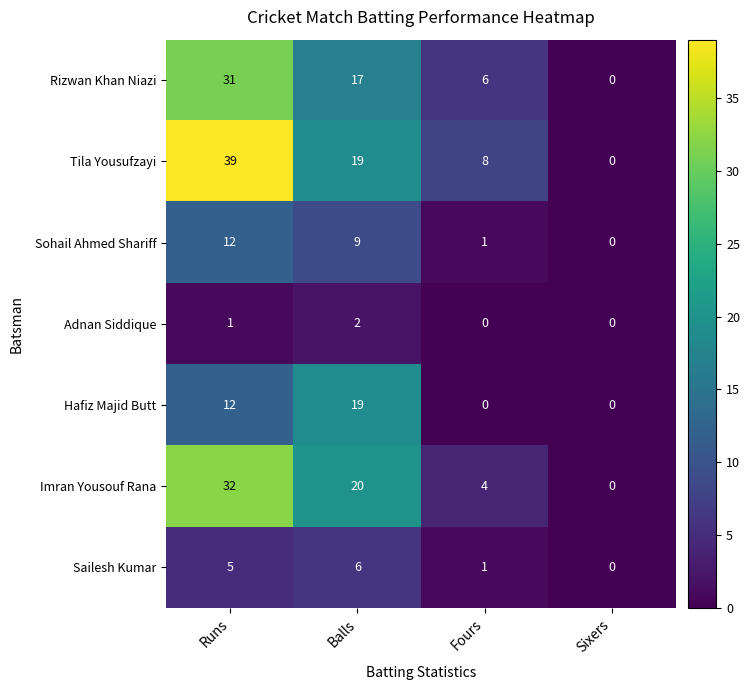

The value of Rizwan Khan Niazi at Balls is 6. True or false?

False